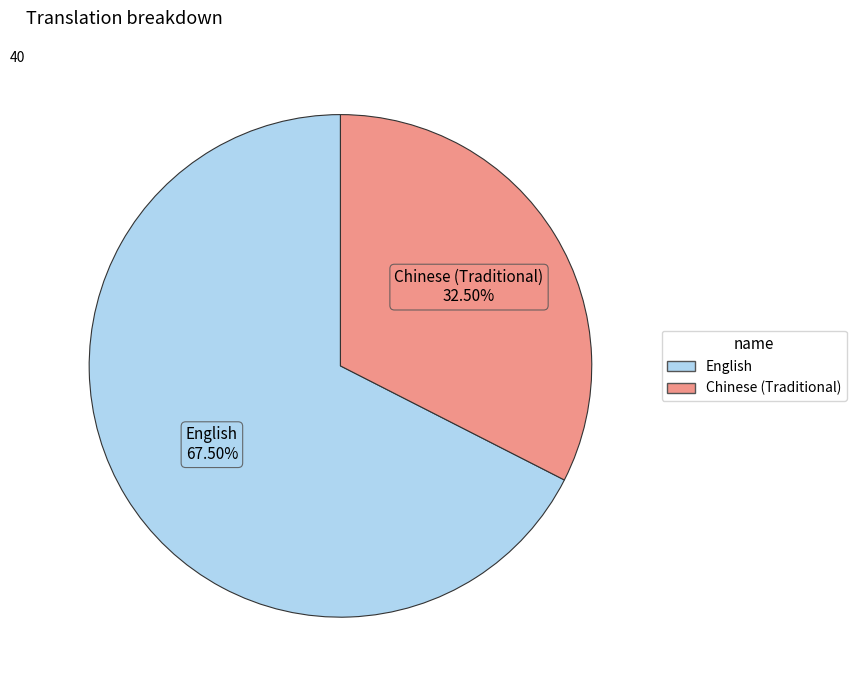

How many segments does this pie chart have?

2